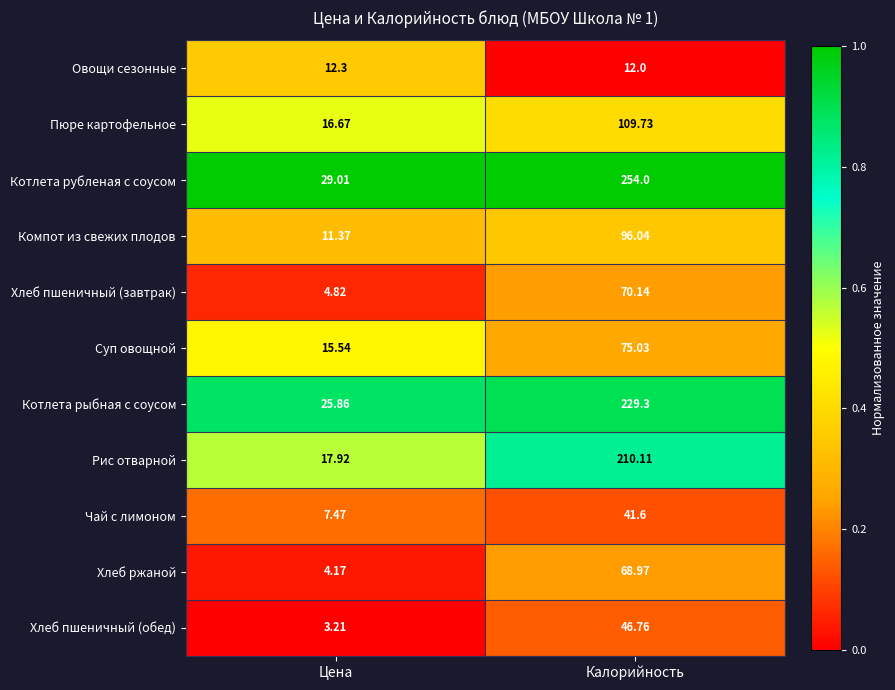

What is the total value across all series at Цена?

148.3